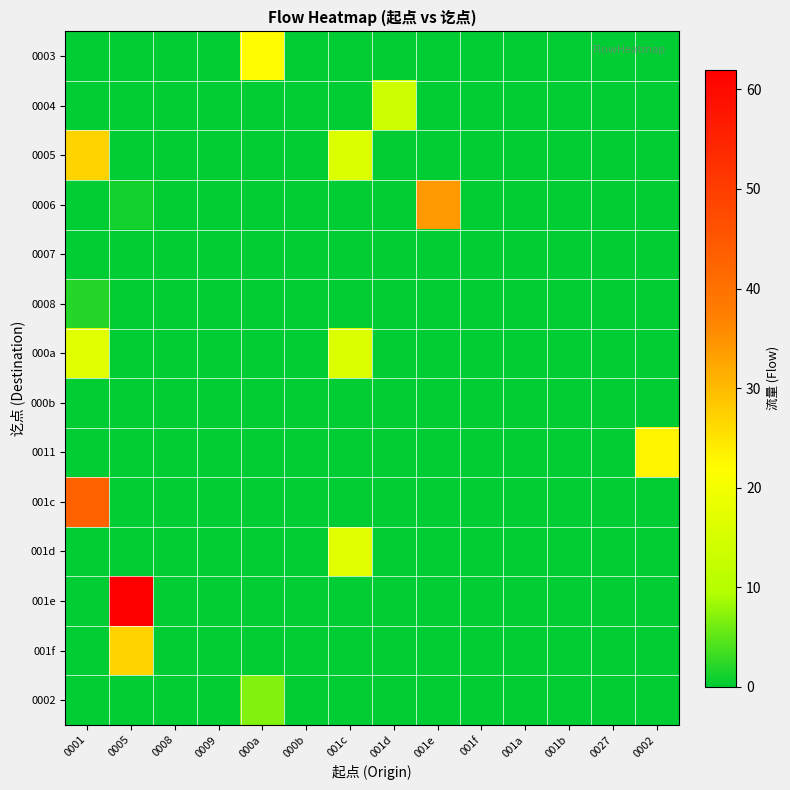

What is the total value across all series at 001e?

34